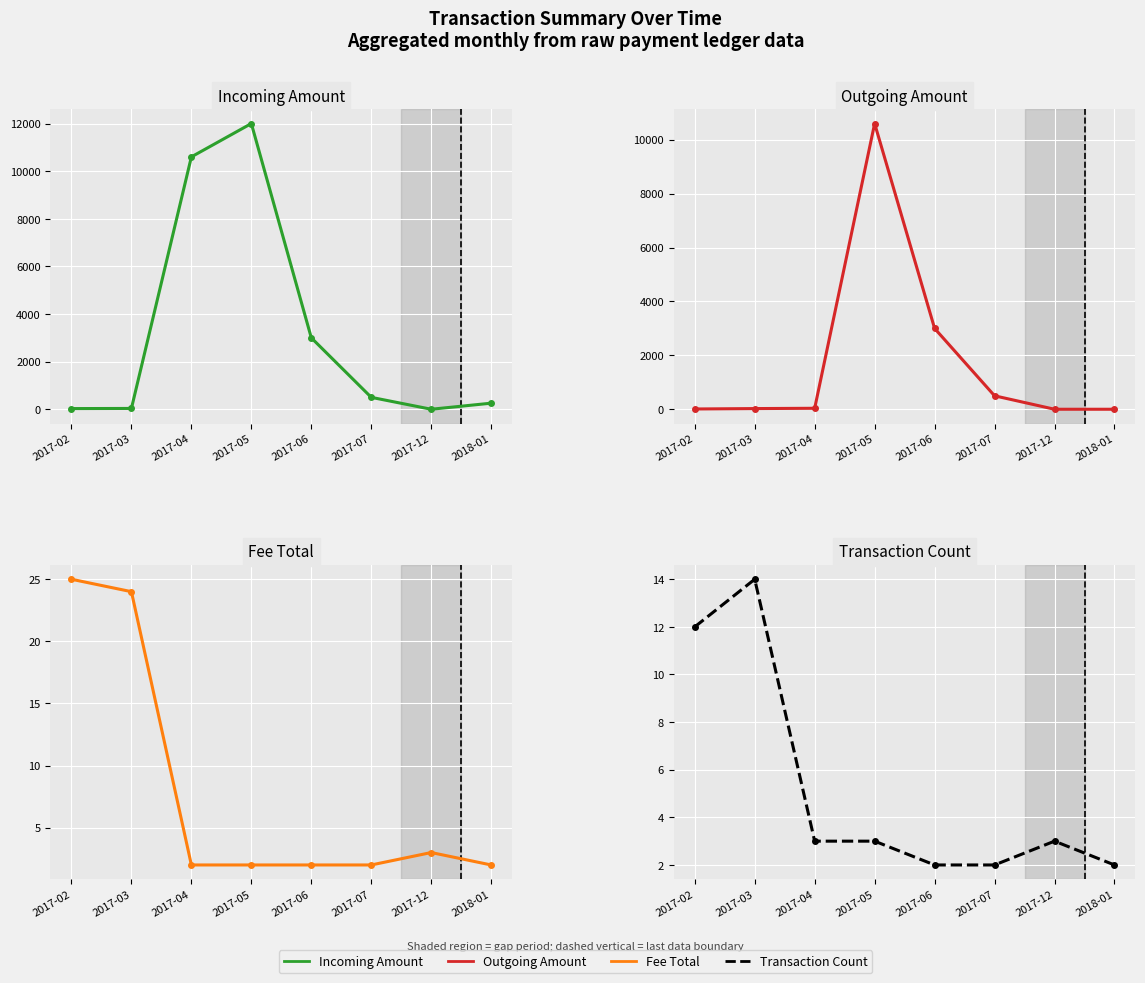

How many intersections are there between Fee Total and Transaction Count?

1